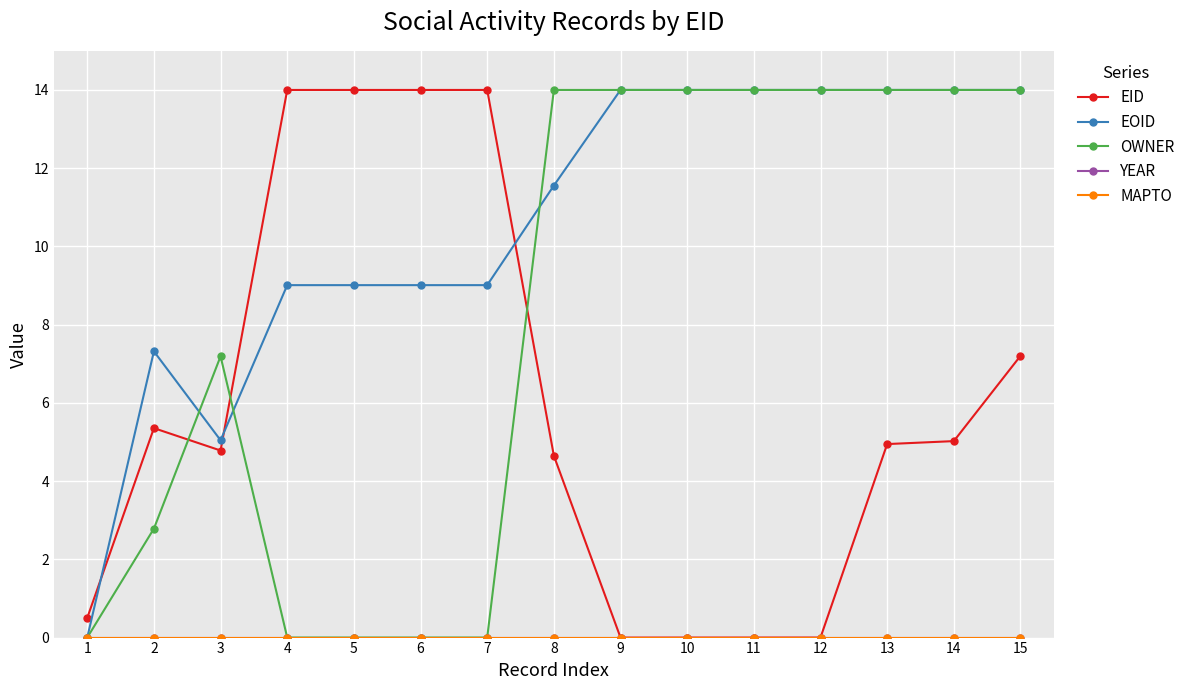

Reading left to right, list all the values displayed in this chart.

EID: 1=0.5	2=5.4	3=4.8	4=14.0	5=14.0	6=14.0	7=14.0	8=4.6	9=0.0	10=0.0	11=0.0	12=0.0	13=4.9	14=5.0	15=7.2
EOID: 1=0.0	2=7.3	3=5.0	4=9.0	5=9.0	6=9.0	7=9.0	8=11.6	9=14.0	10=14.0	11=14.0	12=14.0	13=14.0	14=14.0	15=14.0
OWNER: 1=0.0	2=2.8	3=7.2	4=0.0	5=0.0	6=0.0	7=0.0	8=14.0	9=14.0	10=14.0	11=14.0	12=14.0	13=14.0	14=14.0	15=14.0
YEAR: 1=0.0	2=0.0	3=0.0	4=0.0	5=0.0	6=0.0	7=0.0	8=0.0	9=0.0	10=0.0	11=0.0	12=0.0	13=0.0	14=0.0	15=0.0
MAPTO: 1=0.0	2=0.0	3=0.0	4=0.0	5=0.0	6=0.0	7=0.0	8=0.0	9=0.0	10=0.0	11=0.0	12=0.0	13=0.0	14=0.0	15=0.0